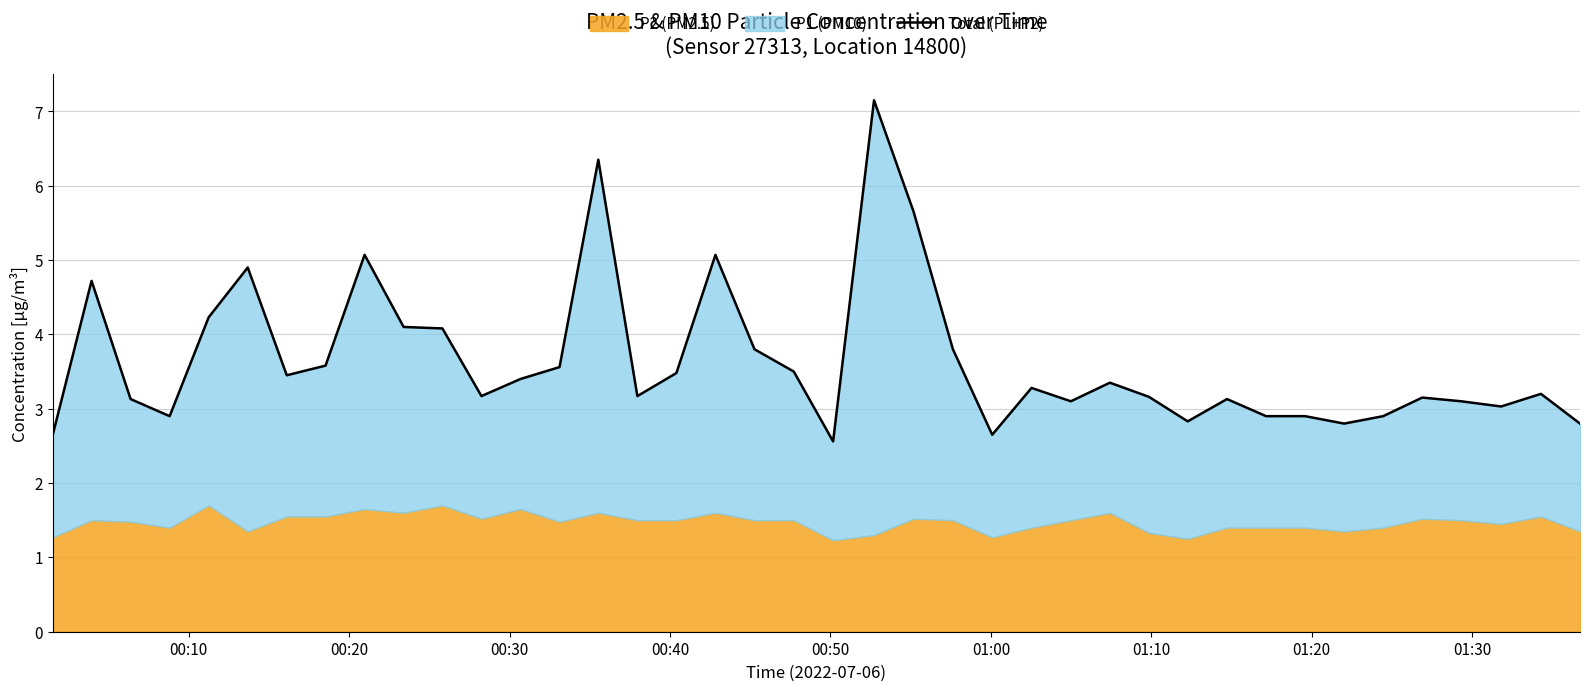

What is the value of the 37th point from the left?

3.1